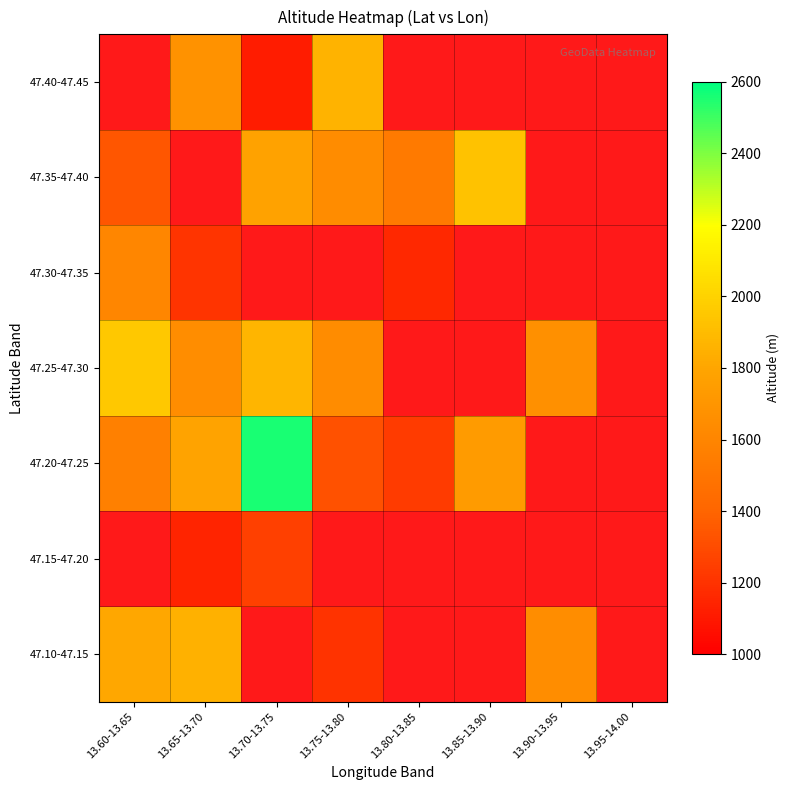

At which label is 47.10-47.15 closest to 1525?

13.90-13.95